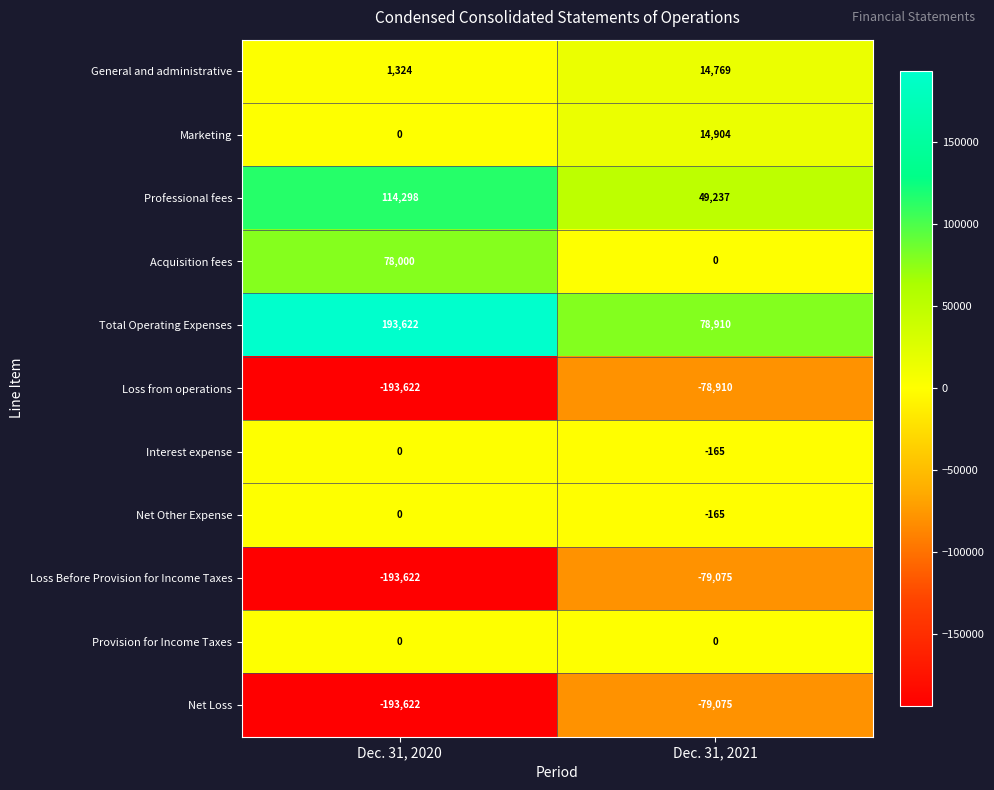

Count the number of categories in the chart.

2